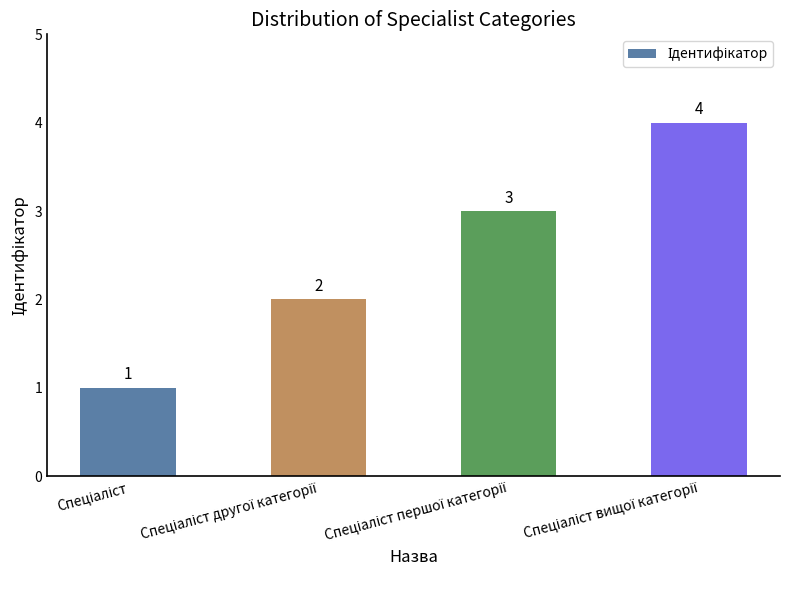

What is the value of the 4th bar from the left?

4